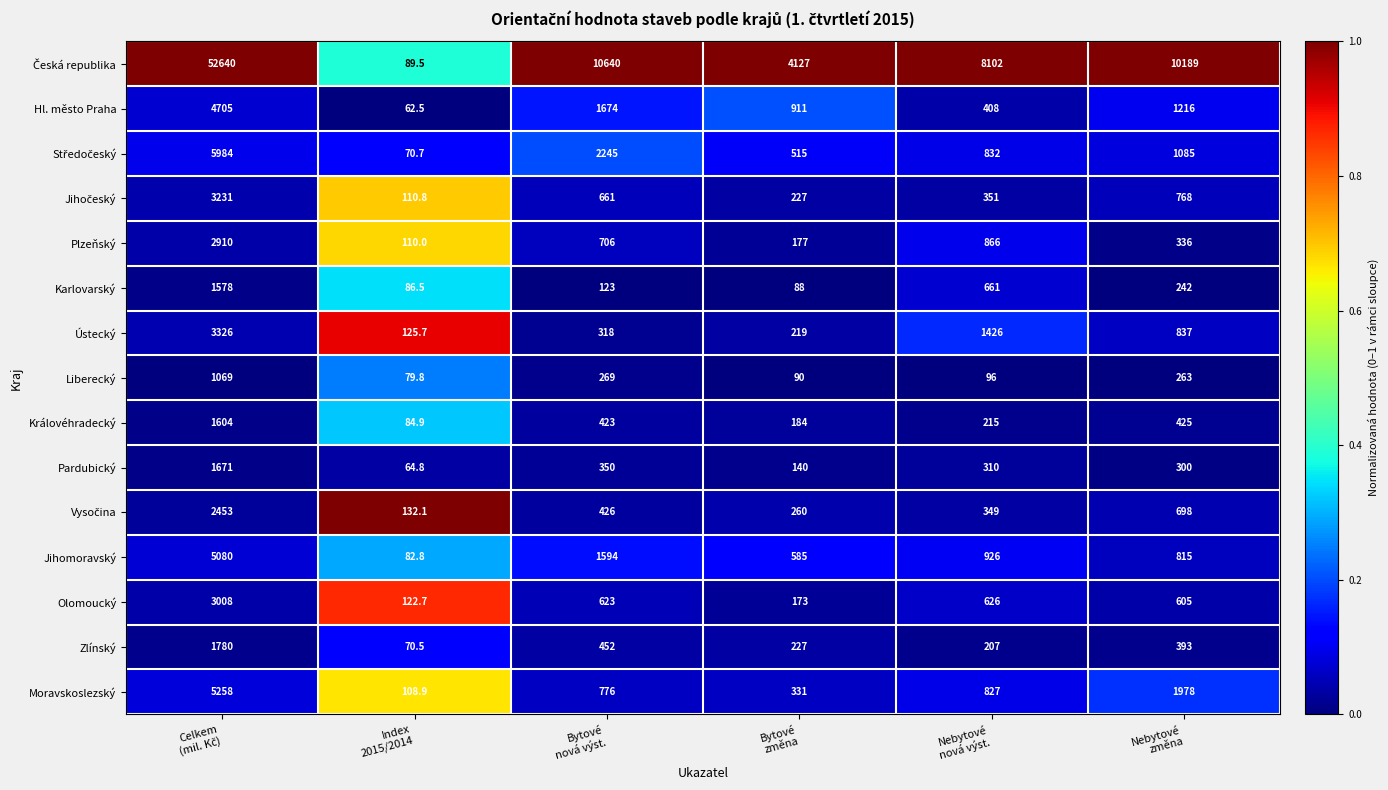

What is the smallest value displayed?

62.5